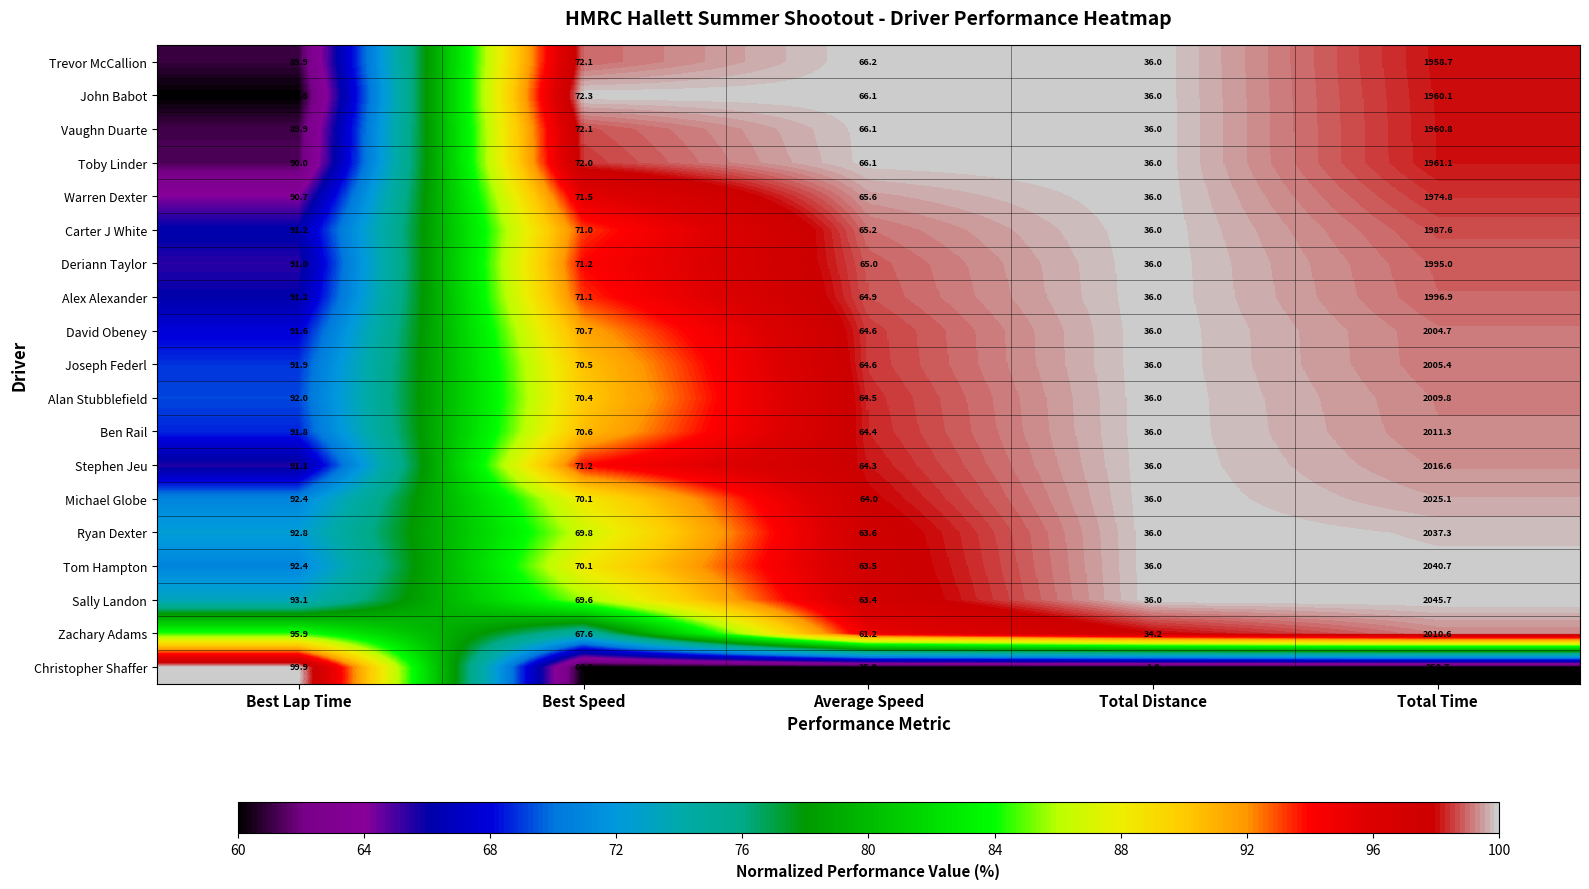

What is the difference between the highest and lowest values at Best Lap Time?

10.3